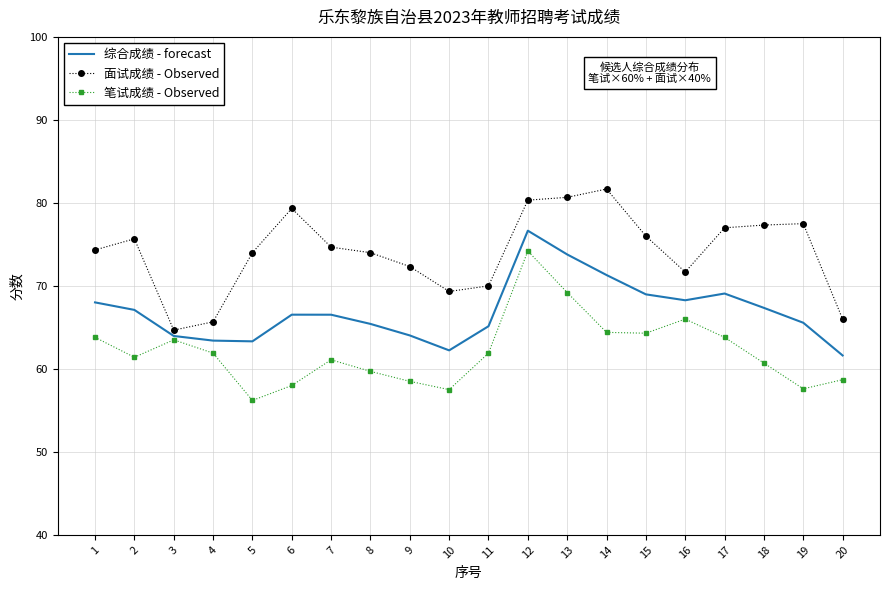

Which series has the largest total across all categories?

面试成绩 - Observed